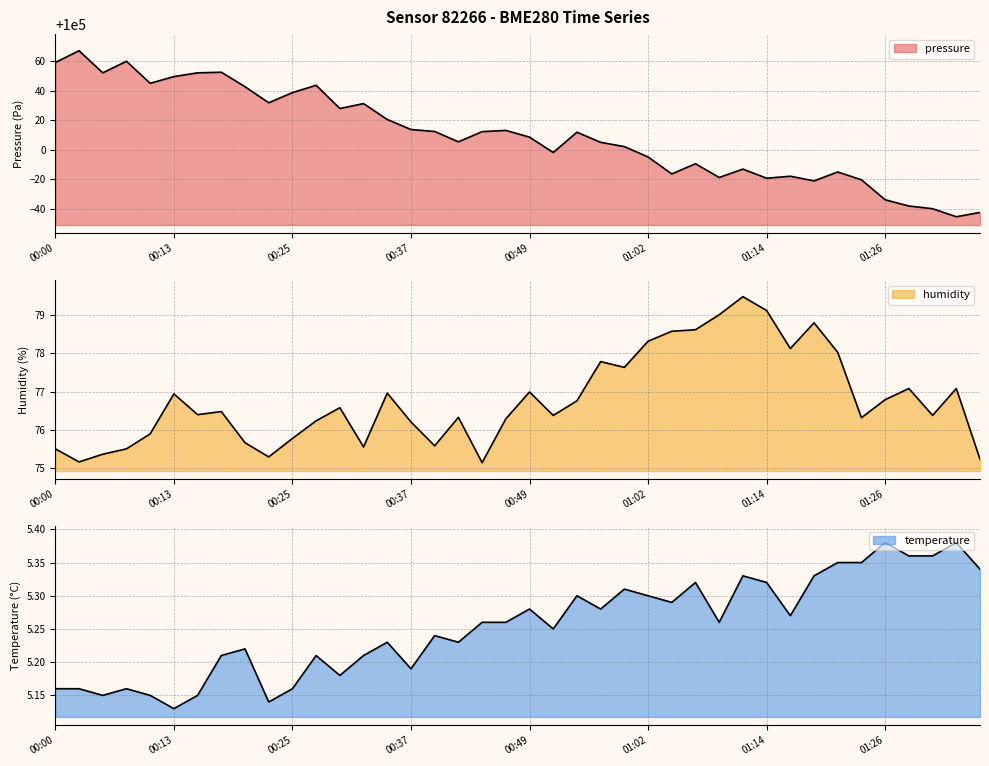

Reading left to right, what are all the values shown in this chart?

pressure: 100059.0	100067.0	100052.0	100059.8	100044.9	100049.5	100052.0	100052.4	100042.6	100031.8	100038.6	100043.6	100027.9	100031.2	100020.4	100013.7	100012.3	100005.3	100012.2	100013.1	100008.5	99998.1	100011.8	100005.0	100002.1	99995.1	99983.6	99990.5	99981.2	99986.9	99980.7	99982.1	99978.9	99984.9	99979.6	99966.1	99961.9	99960.1	99954.7	99957.6
humidity: 75.5	75.2	75.4	75.5	75.9	76.9	76.4	76.5	75.7	75.3	75.8	76.2	76.6	75.6	77.0	76.2	75.6	76.3	75.2	76.3	77.0	76.4	76.8	77.8	77.6	78.3	78.6	78.6	79.0	79.5	79.1	78.1	78.8	78.0	76.3	76.8	77.1	76.4	77.1	75.2
temperature: 5.2	5.2	5.2	5.2	5.2	5.1	5.2	5.2	5.2	5.1	5.2	5.2	5.2	5.2	5.2	5.2	5.2	5.2	5.3	5.3	5.3	5.2	5.3	5.3	5.3	5.3	5.3	5.3	5.3	5.3	5.3	5.3	5.3	5.3	5.3	5.4	5.4	5.4	5.4	5.3